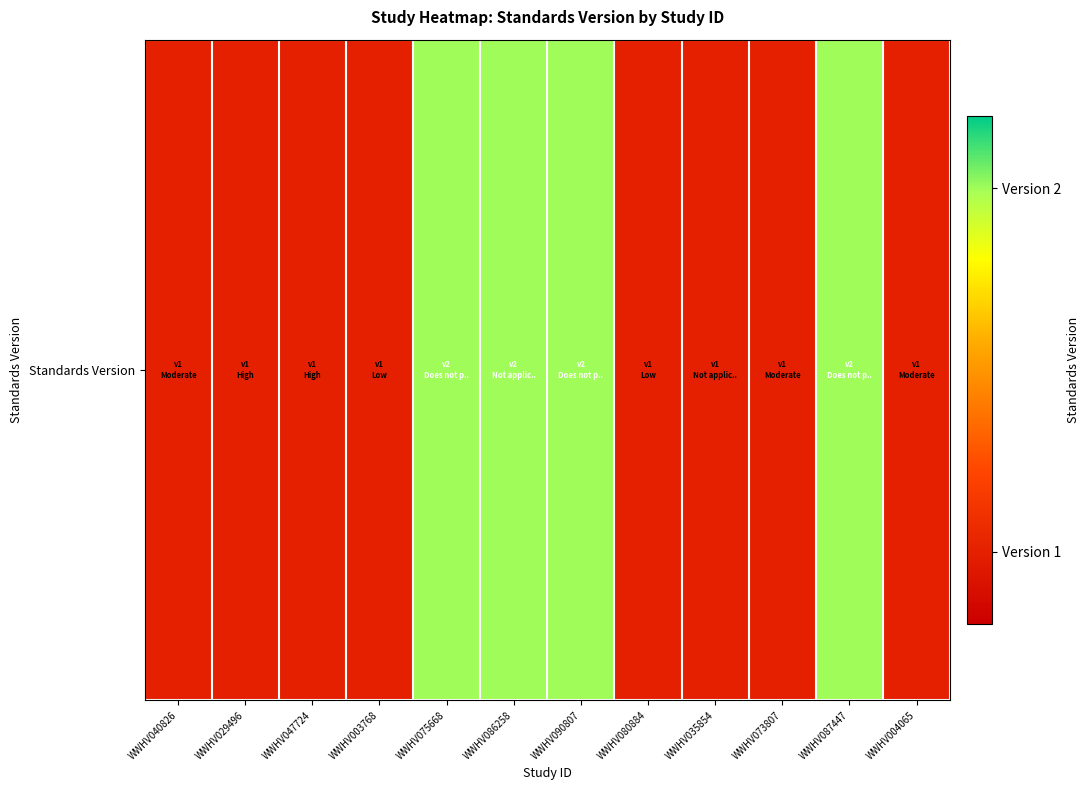

Reading left to right, what are all the values shown in this chart?

WWHV040826=1	WWHV029496=1	WWHV047724=1	WWHV003768=1	WWHV075668=2	WWHV086258=2	WWHV090807=2	WWHV080884=1	WWHV035854=1	WWHV073807=1	WWHV087447=2	WWHV004065=1